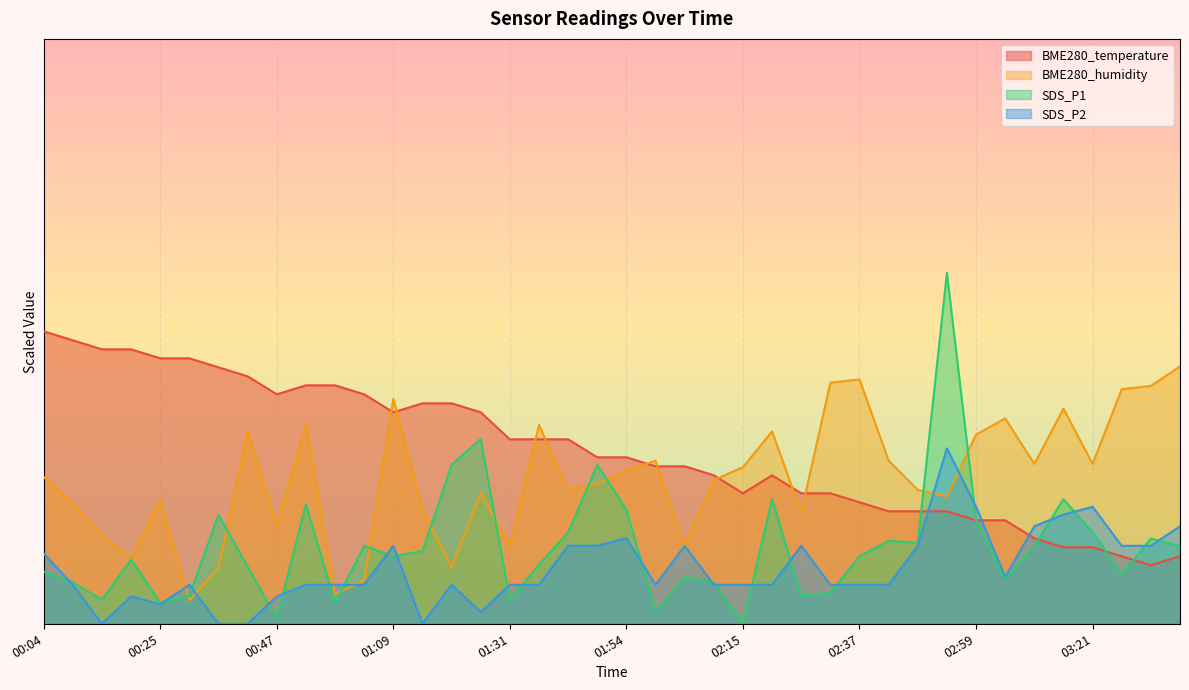

Reading left to right, extract all data points from this chart.

BME280_temperature: 25.0	24.2	23.5	23.5	22.7	22.7	21.9	21.2	19.6	20.4	20.4	19.6	18.1	18.8	18.8	18.1	15.8	15.8	15.8	14.2	14.2	13.5	13.5	12.7	11.2	12.7	11.2	11.2	10.4	9.6	9.6	9.6	8.8	8.8	7.3	6.5	6.5	5.8	5.0	5.8
BME280_humidity: 12.6	10.3	7.6	5.6	10.6	2.0	4.8	16.4	8.4	17.0	2.6	3.7	19.2	9.8	4.8	11.2	6.7	17.0	11.4	12.0	13.1	13.9	6.7	12.3	13.4	16.4	9.5	20.6	20.9	13.9	11.4	10.9	16.2	17.6	13.7	18.4	13.7	20.1	20.3	22.0
SDS_P1: 4.4	3.6	2.0	5.5	1.8	2.4	9.3	4.9	0.4	10.2	1.8	6.7	5.8	6.2	13.6	15.8	2.0	5.1	7.8	13.6	9.8	1.1	4.0	3.6	0.0	10.7	2.4	2.7	5.8	7.1	6.9	30.0	8.9	3.8	6.7	10.7	7.8	4.3	7.3	6.7
SDS_P2: 6.0	3.3	0.0	2.3	1.7	3.3	0.0	0.0	2.3	3.3	3.3	3.3	6.7	0.0	3.3	1.0	3.3	3.3	6.7	6.7	7.3	3.3	6.7	3.3	3.3	3.3	6.7	3.3	3.3	3.3	6.7	15.0	10.0	4.0	8.3	9.3	10.0	6.7	6.7	8.3